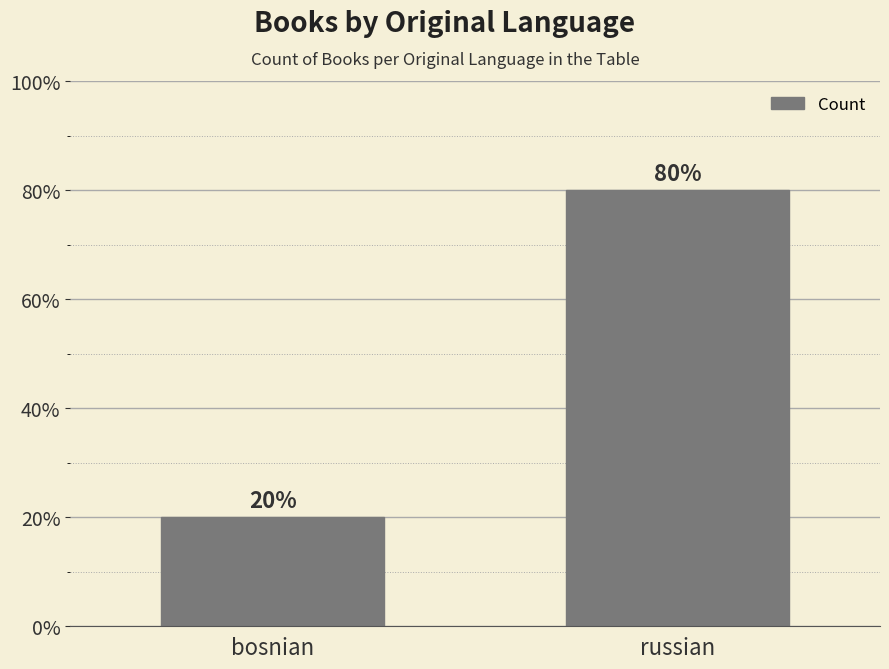

Are the bars horizontal?

No